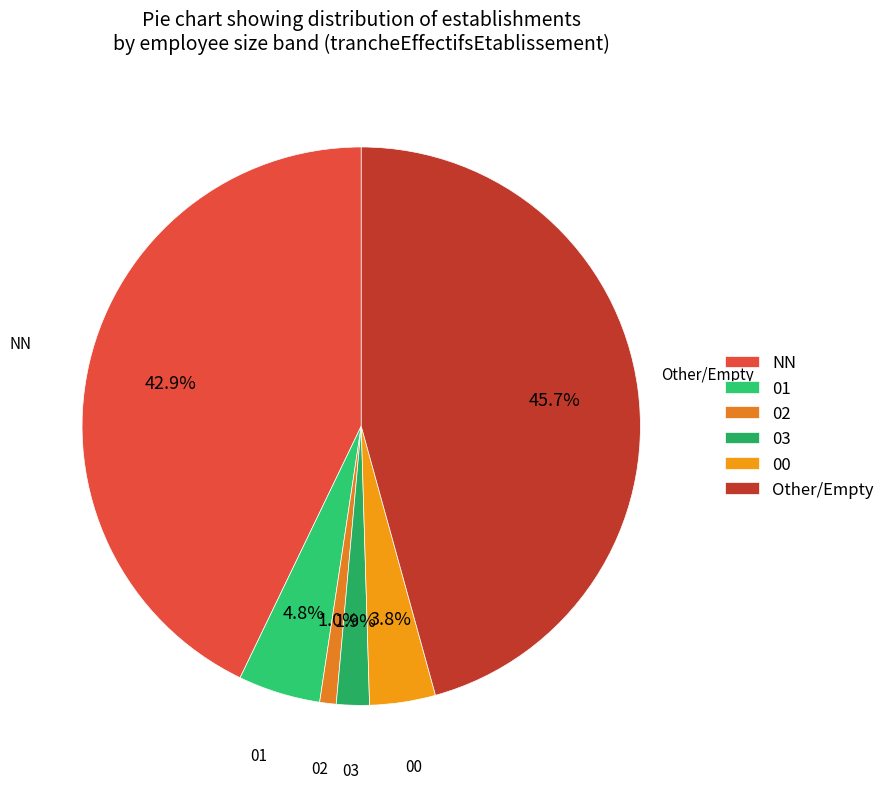

Rank the categories by value from highest to lowest.

Other/Empty, NN, 01, 00, 03, 02